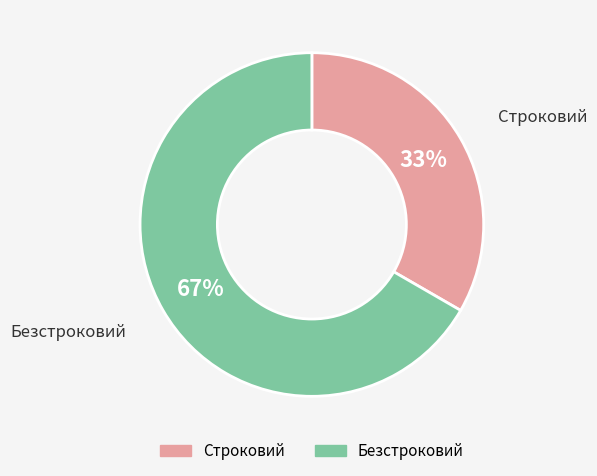

To the nearest percent, what is the average slice percentage?

50%